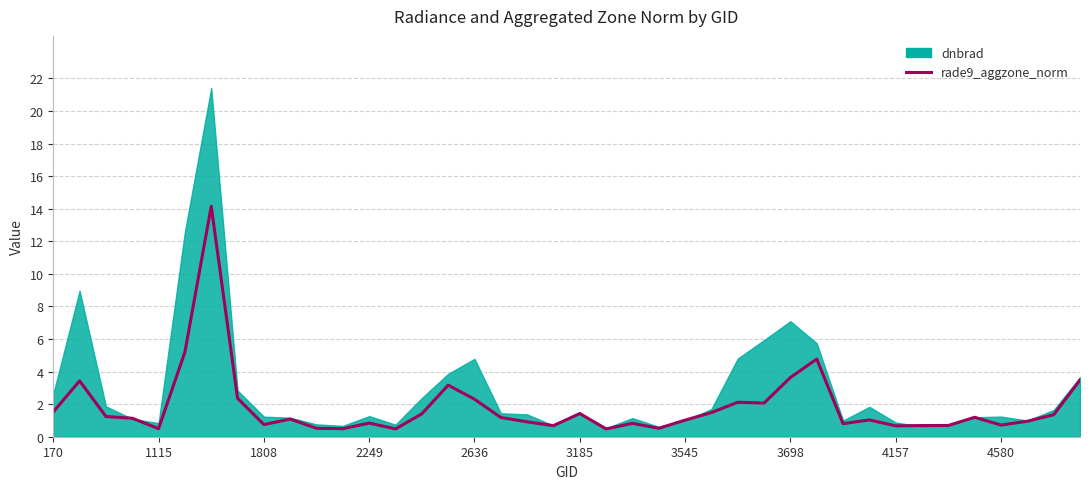

Where does the data first go above 1?

170